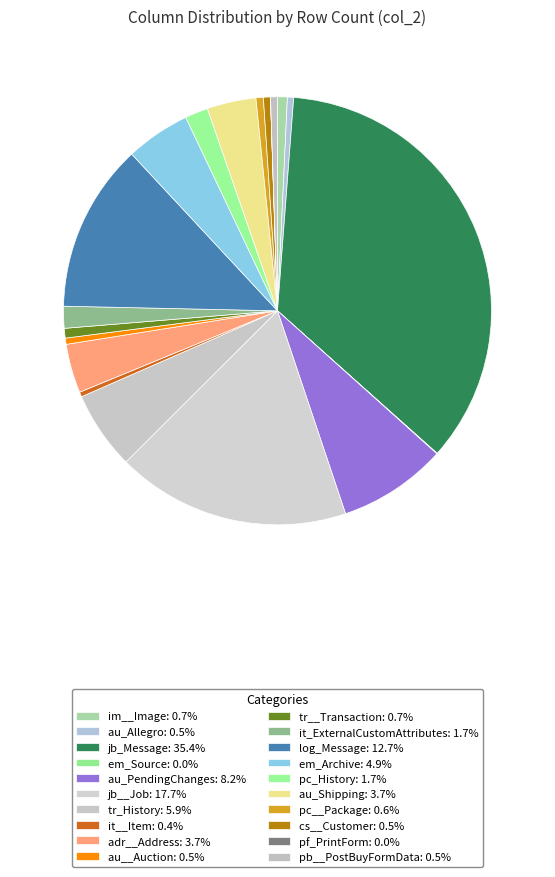

Is au_Shipping the majority of the pie?

No